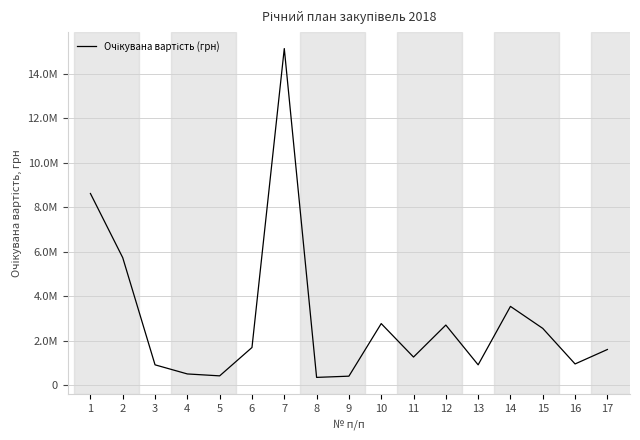

Does the chart have visible grid lines?

Yes